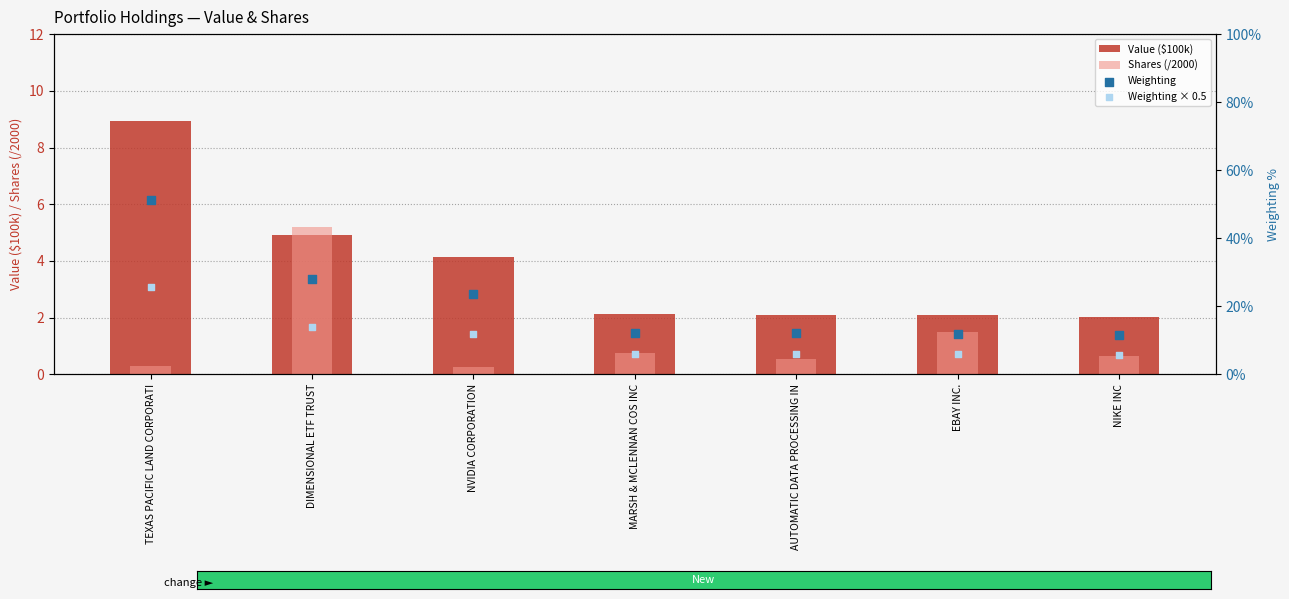

What are all the series names shown in the legend?

Value ($100k), Shares (/2000), Weighting, Weighting × 0.5